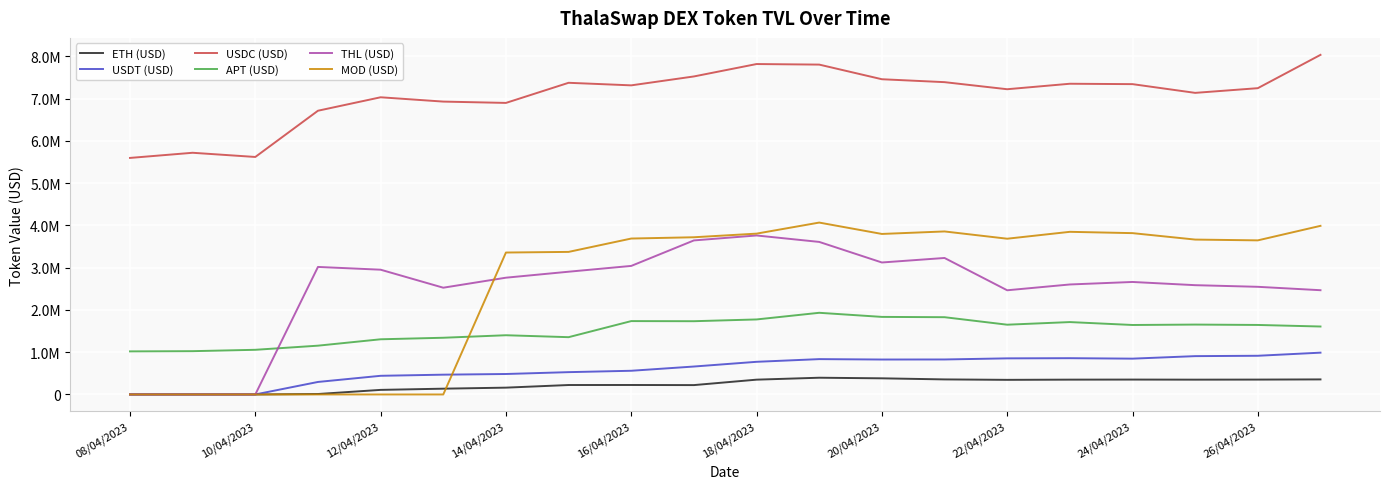

Does the chart display data point markers on the line(s)?

No